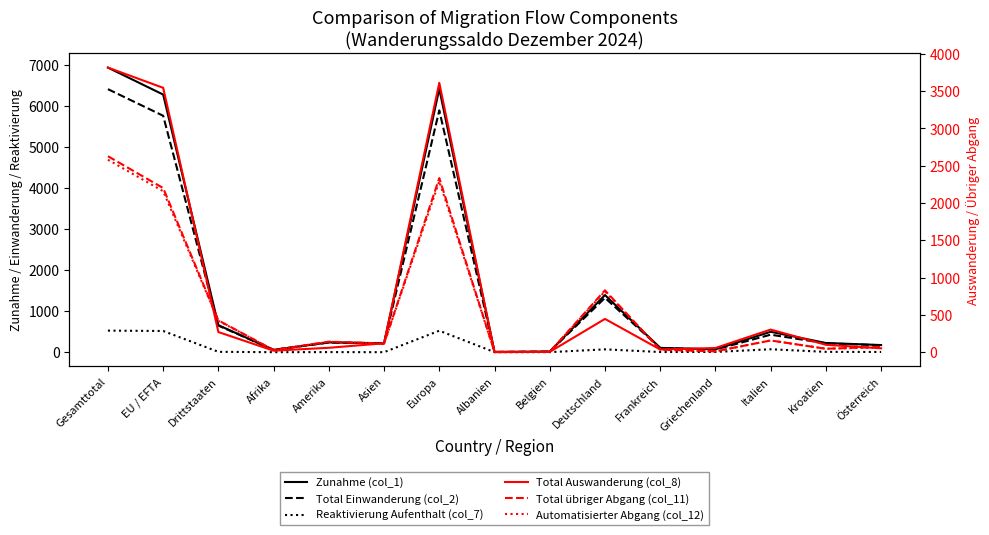

Between Gesamttotal and Deutschland, which series saw the biggest shift?

Zunahme (col_1)